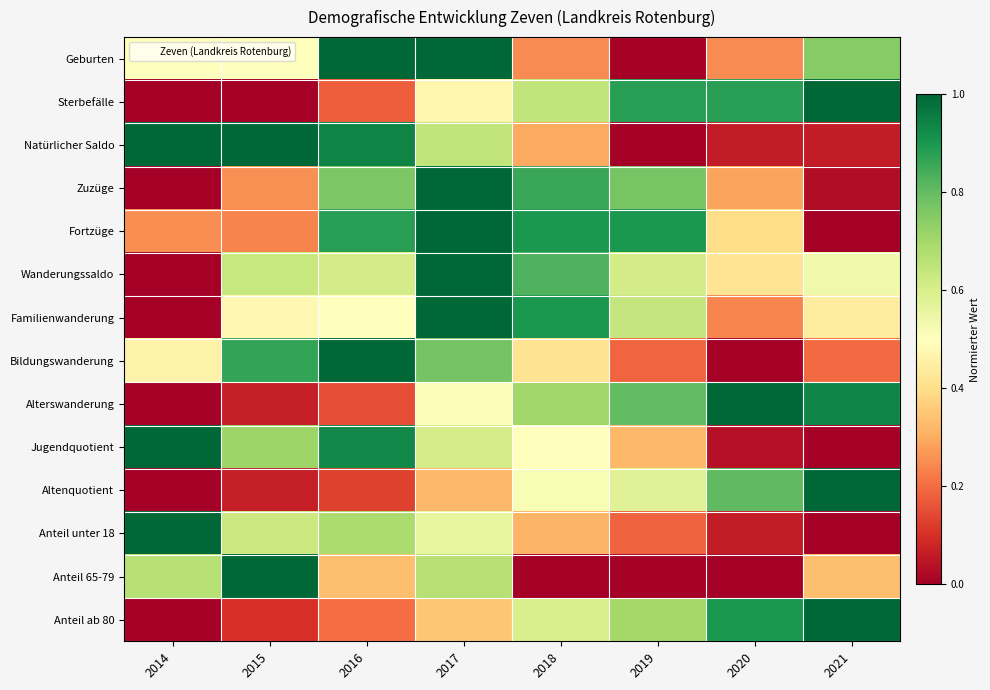

Reading right to left, transcribe all the data shown in this chart.

Geburten: 2021=0.7	2020=0.2	2019=0.0	2018=0.2	2017=1.0	2016=1.0	2015=0.5	2014=0.5
Sterbefälle: 2021=1.0	2020=0.9	2019=0.9	2018=0.6	2017=0.5	2016=0.2	2015=0.0	2014=0.0
Natürlicher Saldo: 2021=0.1	2020=0.1	2019=0.0	2018=0.3	2017=0.6	2016=0.9	2015=1.0	2014=1.0
Zuzüge: 2021=0.0	2020=0.3	2019=0.8	2018=0.9	2017=1.0	2016=0.8	2015=0.3	2014=0.0
Fortzüge: 2021=0.0	2020=0.4	2019=0.9	2018=0.9	2017=1.0	2016=0.9	2015=0.2	2014=0.3
Wanderungssaldo: 2021=0.5	2020=0.4	2019=0.6	2018=0.8	2017=1.0	2016=0.6	2015=0.6	2014=0.0
Familienwanderung: 2021=0.4	2020=0.2	2019=0.6	2018=0.9	2017=1.0	2016=0.5	2015=0.5	2014=0.0
Bildungswanderung: 2021=0.2	2020=0.0	2019=0.2	2018=0.4	2017=0.8	2016=1.0	2015=0.9	2014=0.5
Alterswanderung: 2021=0.9	2020=1.0	2019=0.8	2018=0.7	2017=0.5	2016=0.2	2015=0.1	2014=0.0
Jugendquotient: 2021=0.0	2020=0.0	2019=0.3	2018=0.5	2017=0.6	2016=0.9	2015=0.7	2014=1.0
Altenquotient: 2021=1.0	2020=0.8	2019=0.6	2018=0.5	2017=0.3	2016=0.1	2015=0.1	2014=0.0
Anteil unter 18: 2021=0.0	2020=0.1	2019=0.2	2018=0.3	2017=0.6	2016=0.7	2015=0.6	2014=1.0
Anteil 65-79: 2021=0.3	2020=0.0	2019=0.0	2018=0.0	2017=0.7	2016=0.3	2015=1.0	2014=0.7
Anteil ab 80: 2021=1.0	2020=0.9	2019=0.7	2018=0.6	2017=0.4	2016=0.2	2015=0.1	2014=0.0